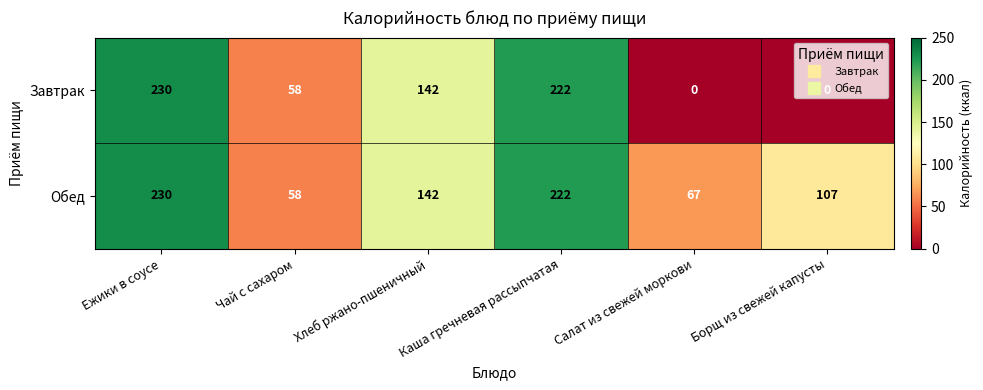

Which series has the largest total across all categories?

Обед